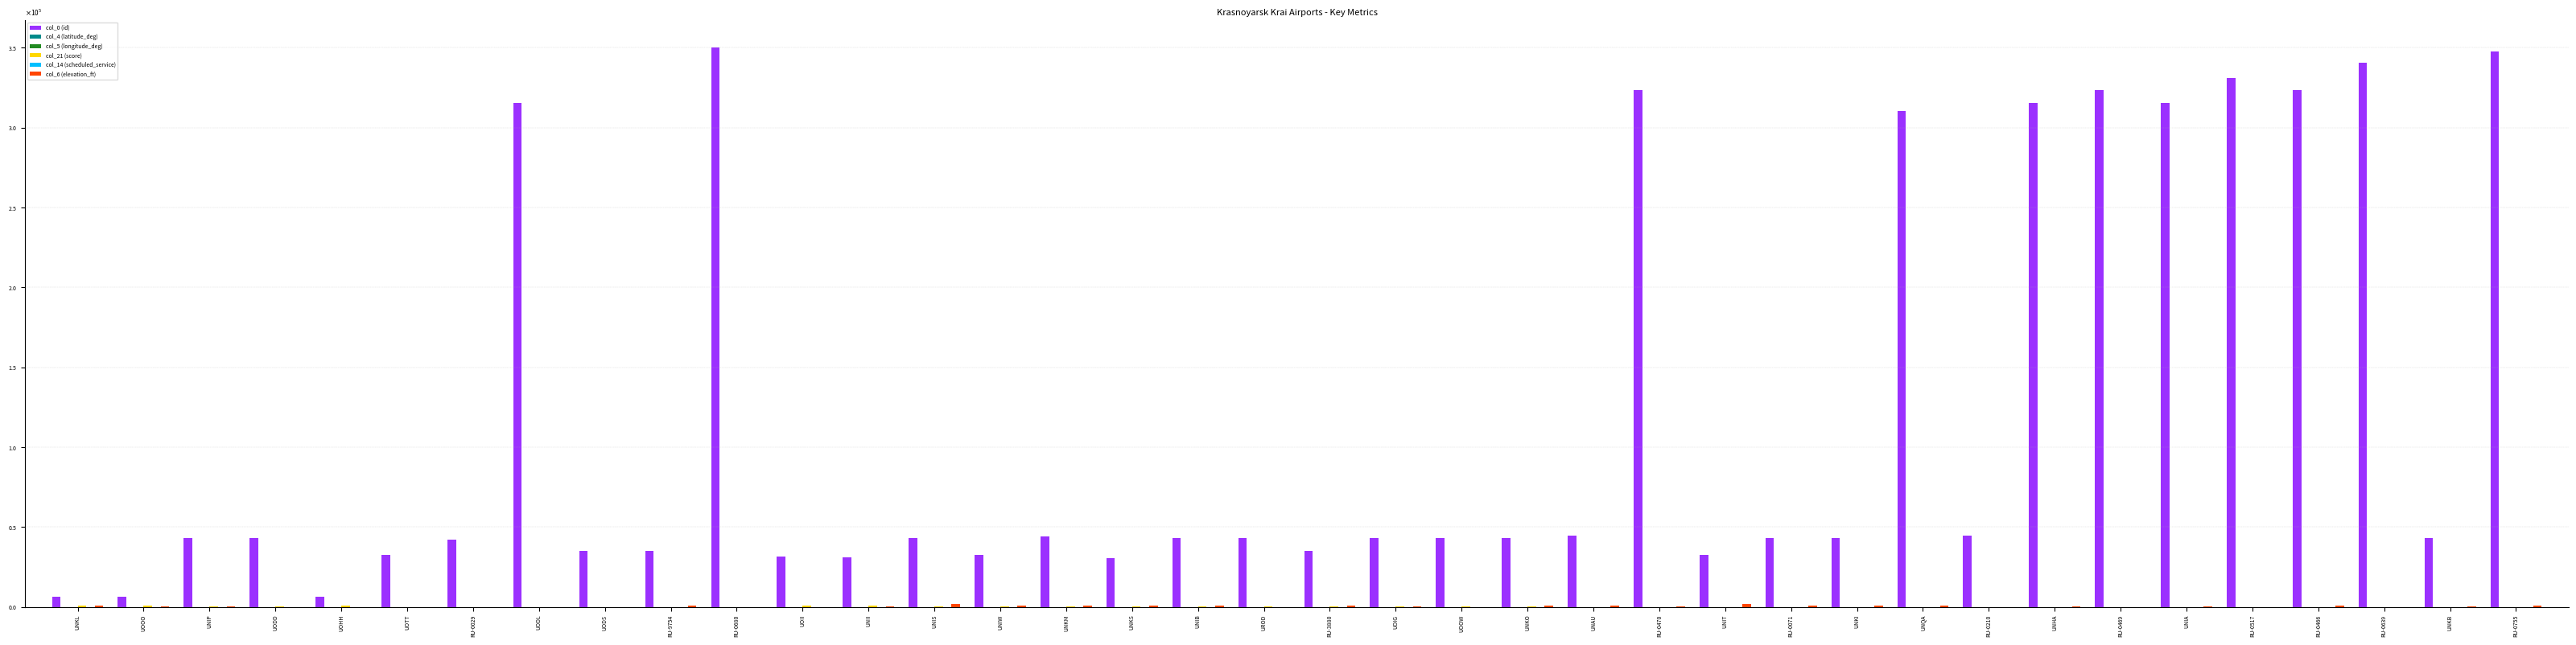

What is the spread (max minus min) of values at RU-0680?

350070.0